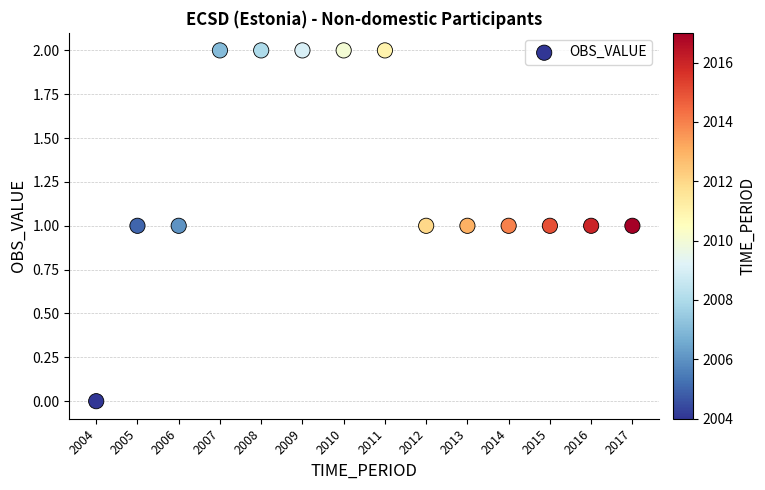

What is the range of X values (max minus min)?

13